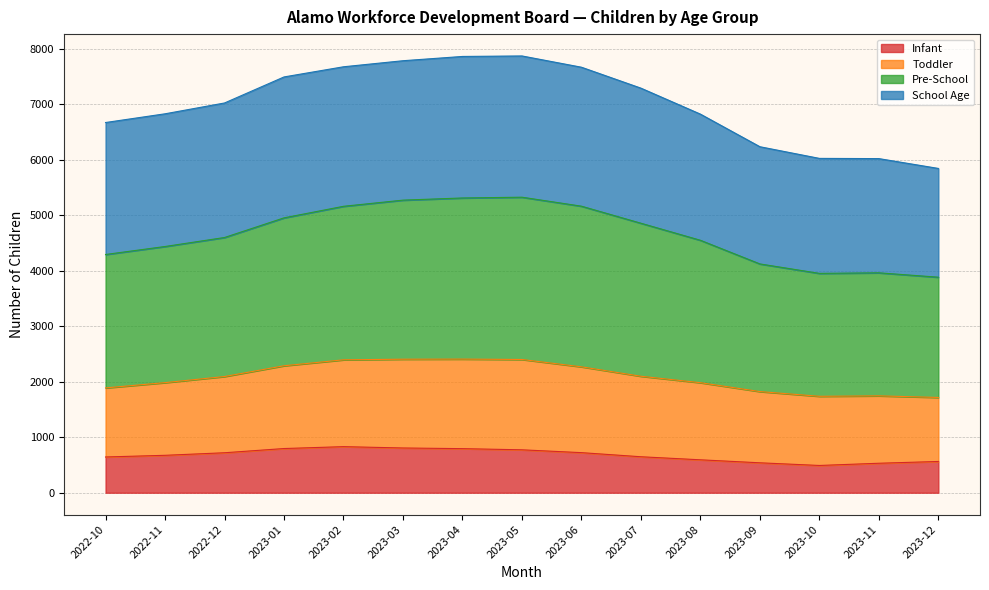

List the labels in order of Pre-School value, smallest first.

2023-12, 2023-11, 2023-10, 2023-09, 2022-10, 2023-08, 2022-11, 2022-12, 2023-07, 2023-01, 2023-06, 2023-02, 2023-03, 2023-04, 2023-05